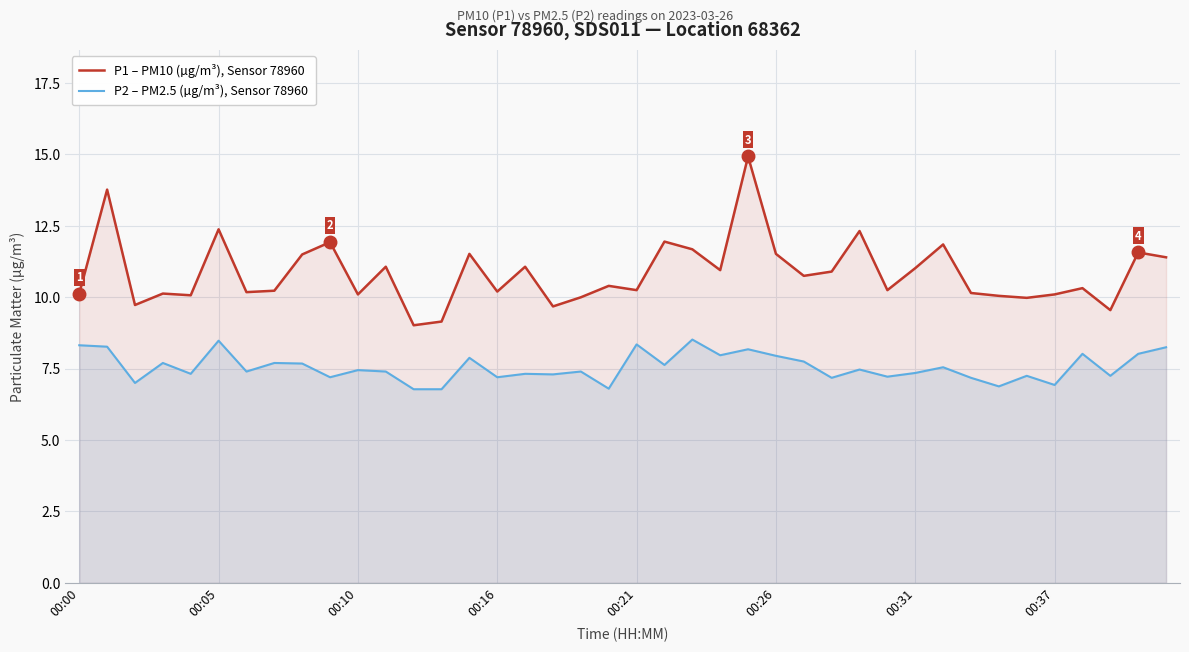

How many lines are shown in the chart?

2